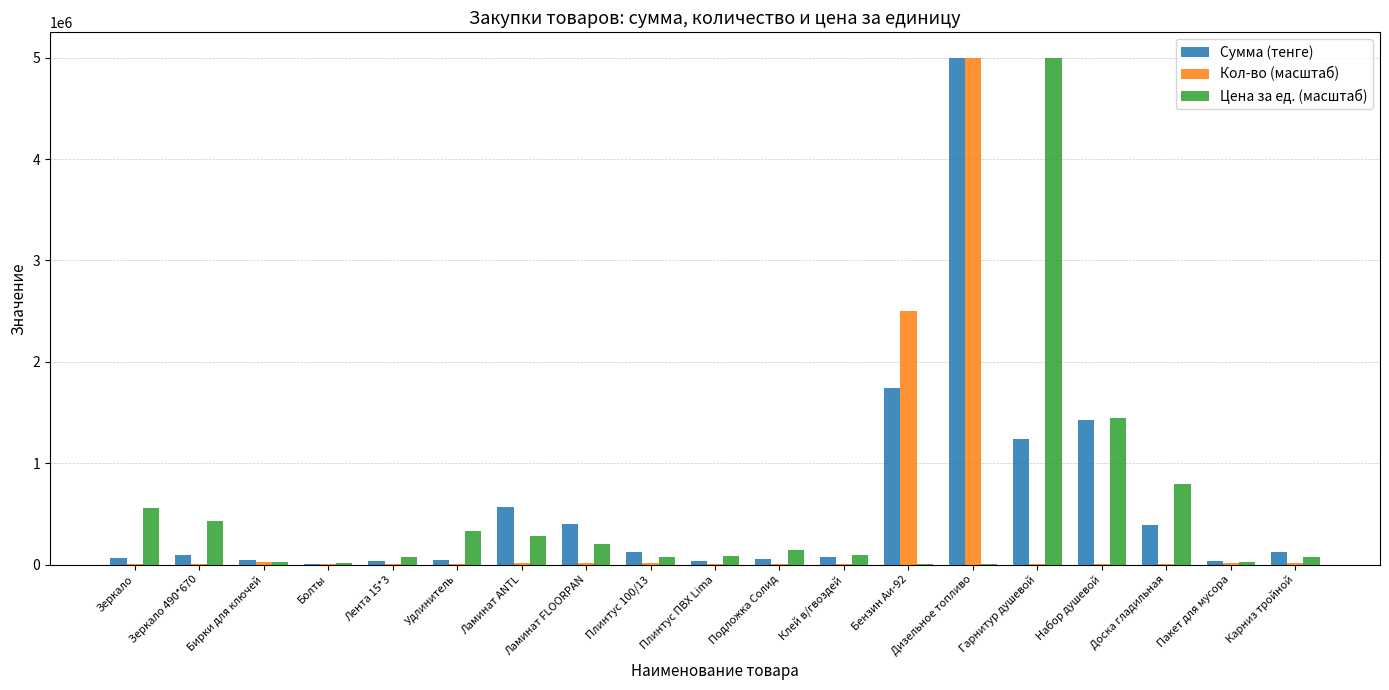

True or false: Сумма (тенге) has a value of 564938.6 at Ламинат ANTL.

True